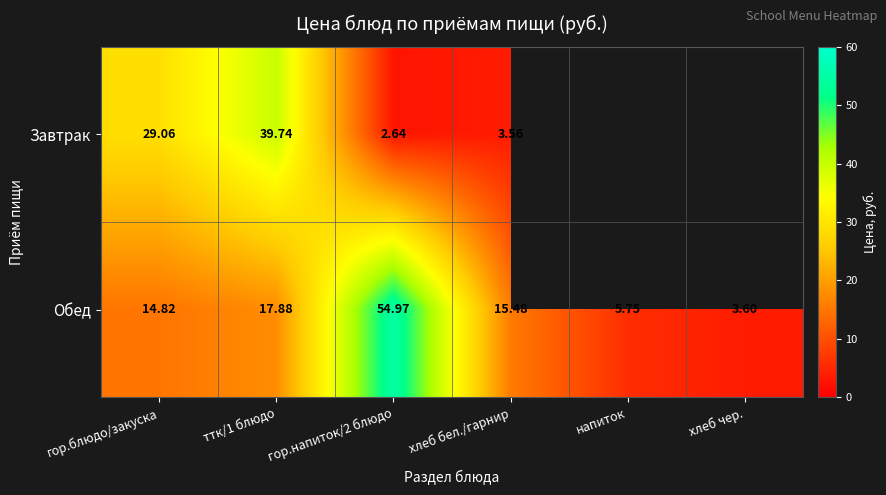

Which has a higher value, хлеб бел./гарнир or ттк/1 блюдо?

ттк/1 блюдо